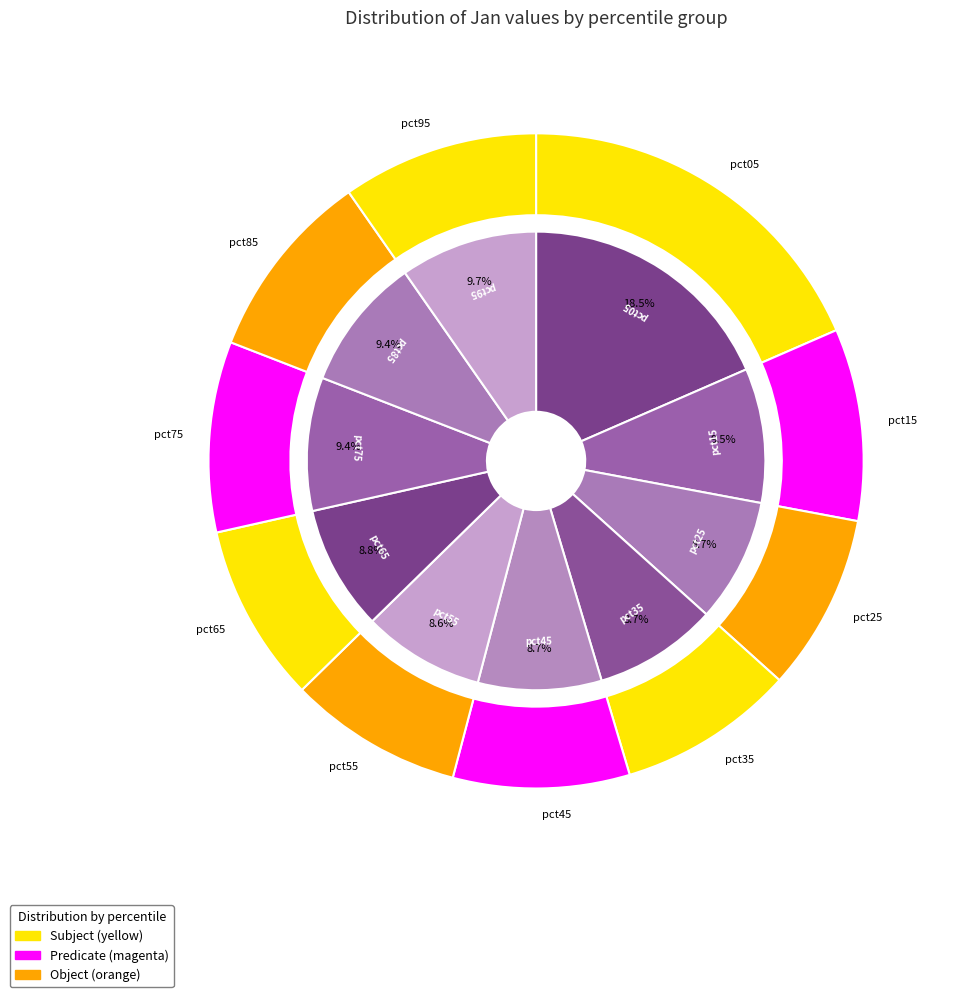

How many segments does this pie chart have?

10